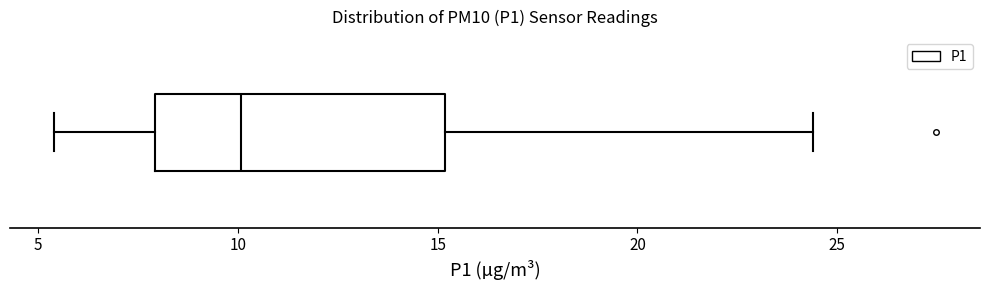

Transcribe this box plot: give where the median line is, the range the box spans, and where the two whiskers end, as read against the x-axis. The values are not printed on the chart, so give them approximately, as read against the axis.

median 10.0, box 8.0 to 15.0, whiskers 5.5 to 24.5